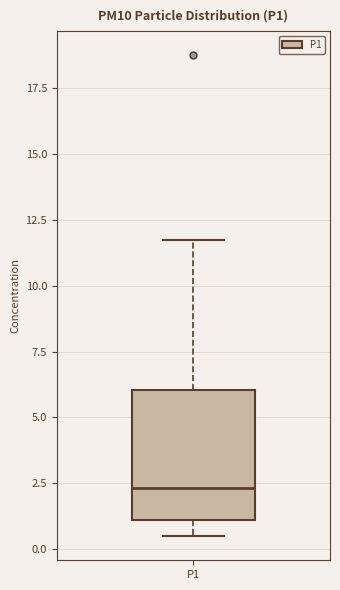

Where is the lower edge of the box for P1 on the y-axis? The values are not printed on the chart, so give them approximately, as read against the axis.

1.0